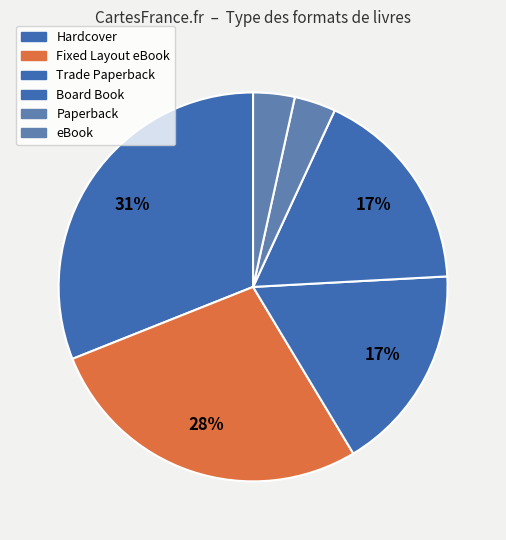

How many slices are in this pie chart?

6